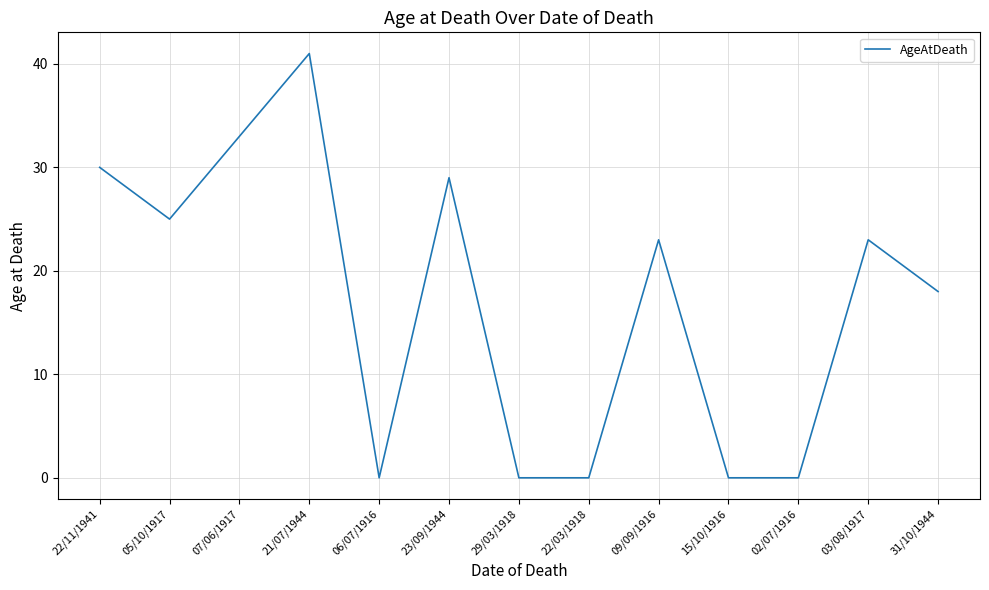

Count the number of data series in this chart.

1